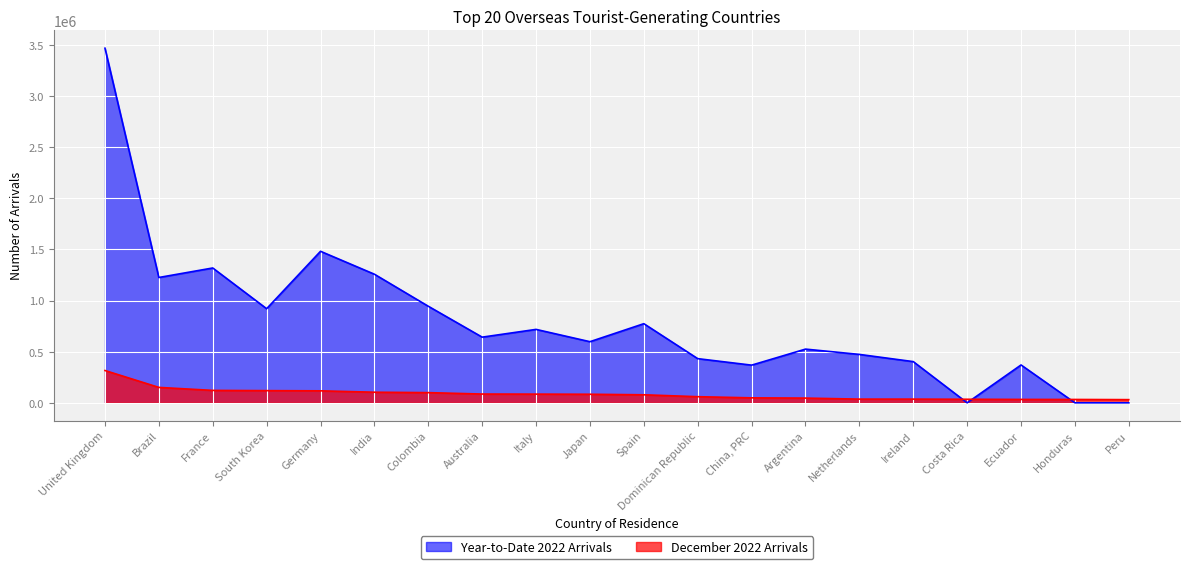

Which series has the largest total across all categories?

Year-to-Date 2022 Arrivals